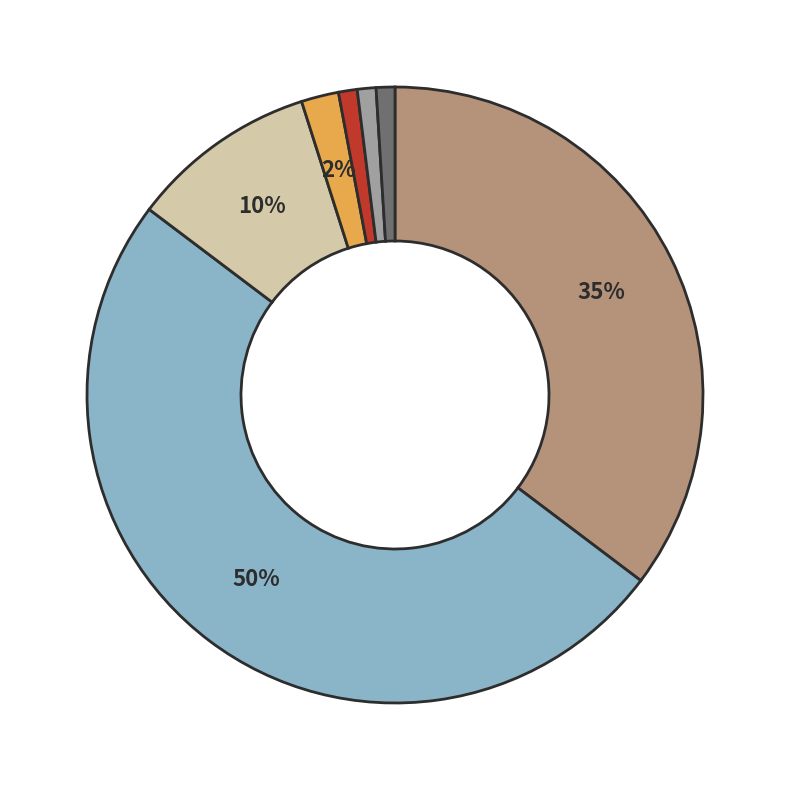

To the nearest percent, what is the average slice percentage?

14%